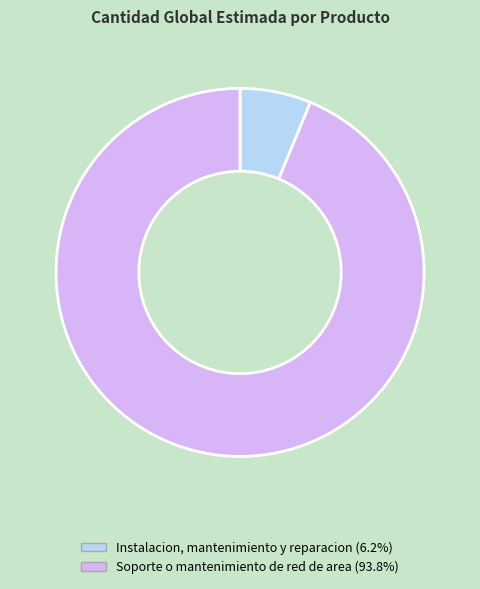

Which slice is the smallest?

Instalacion, mantenimiento y reparacion